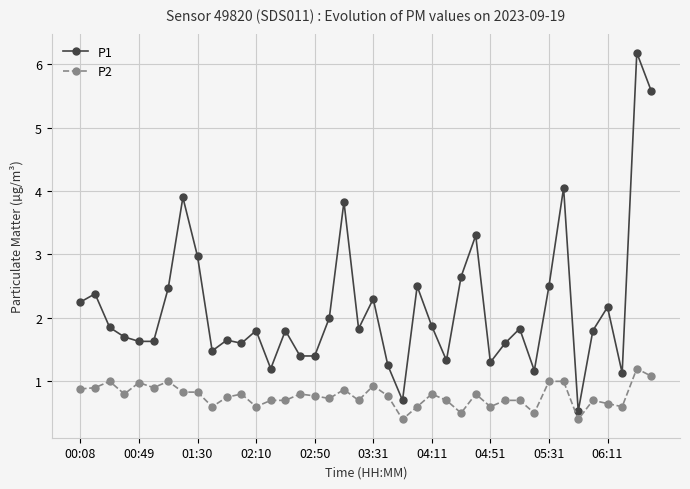

What is the average value of the P1 series?

2.2